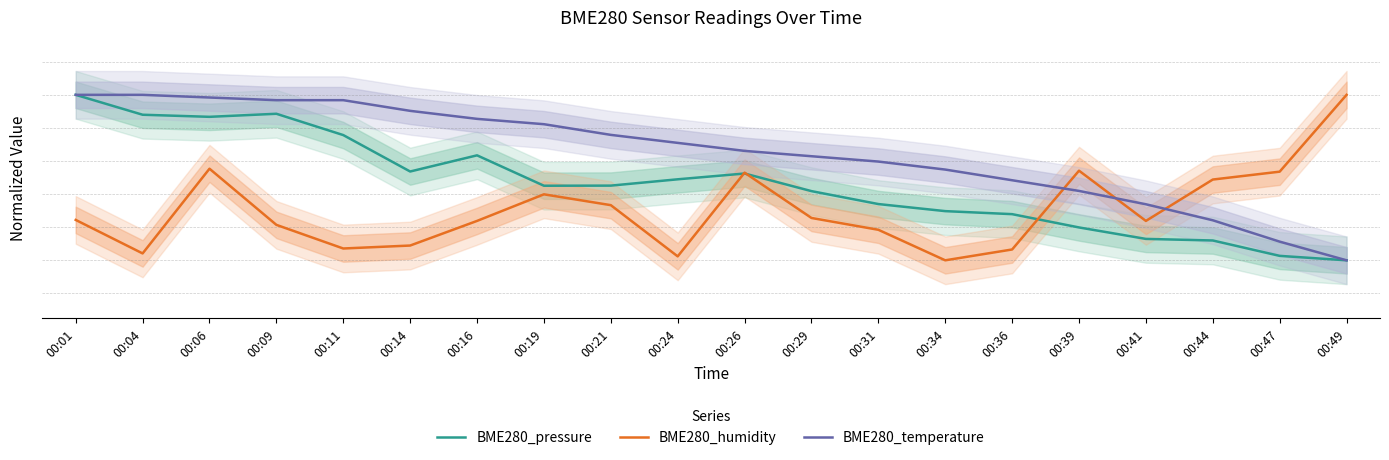

True or false: BME280_temperature has more than 1 interior local peaks.

False